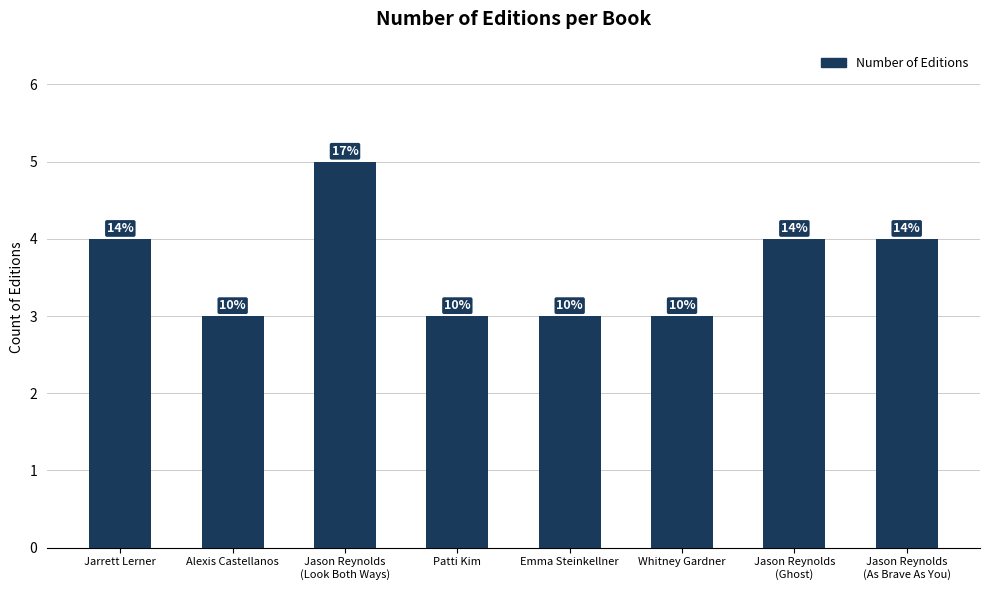

Where does the data first go above 4?

Jason Reynolds
(Look Both Ways)